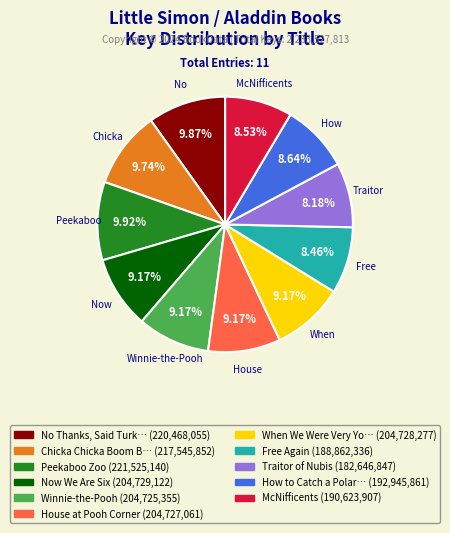

Does any single category account for the majority?

No